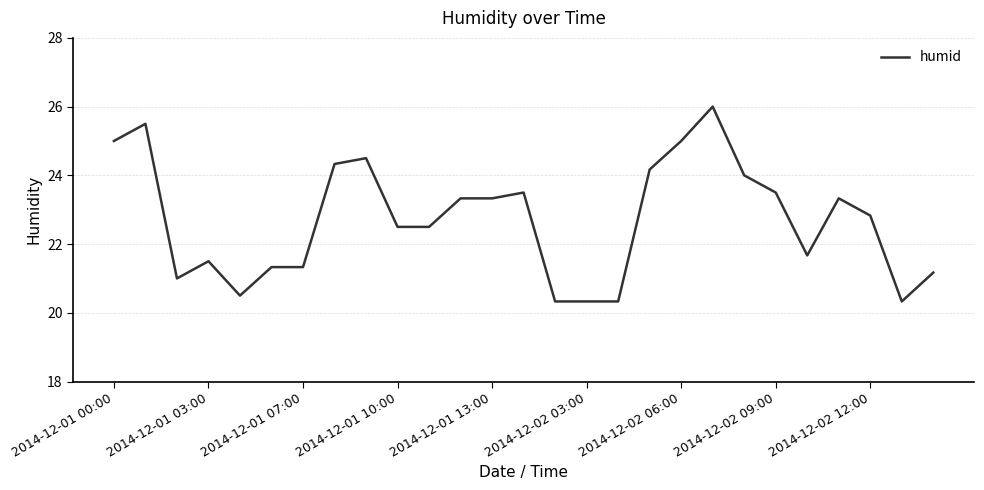

What is the difference between the maximum and minimum values?

5.7